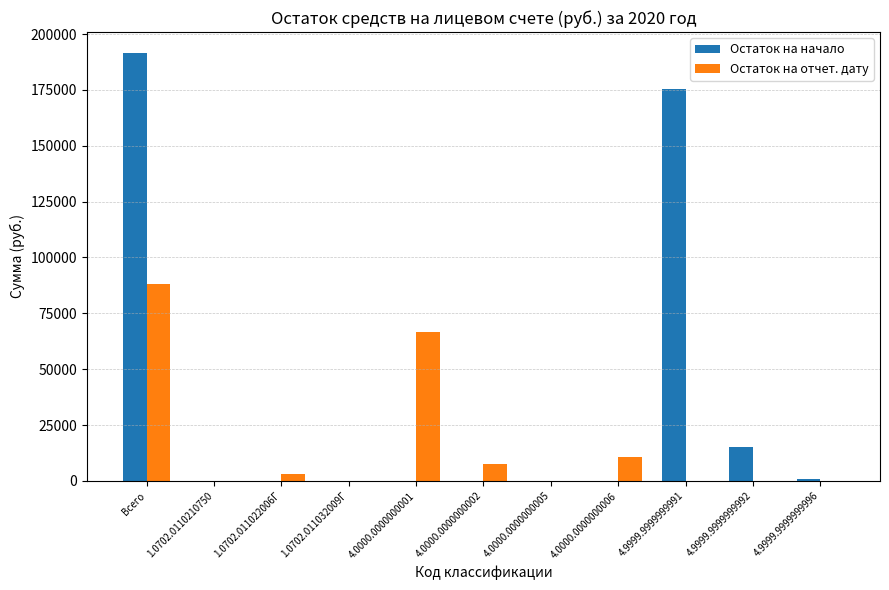

Are the bars grouped side by side (vs. stacked)?

Yes